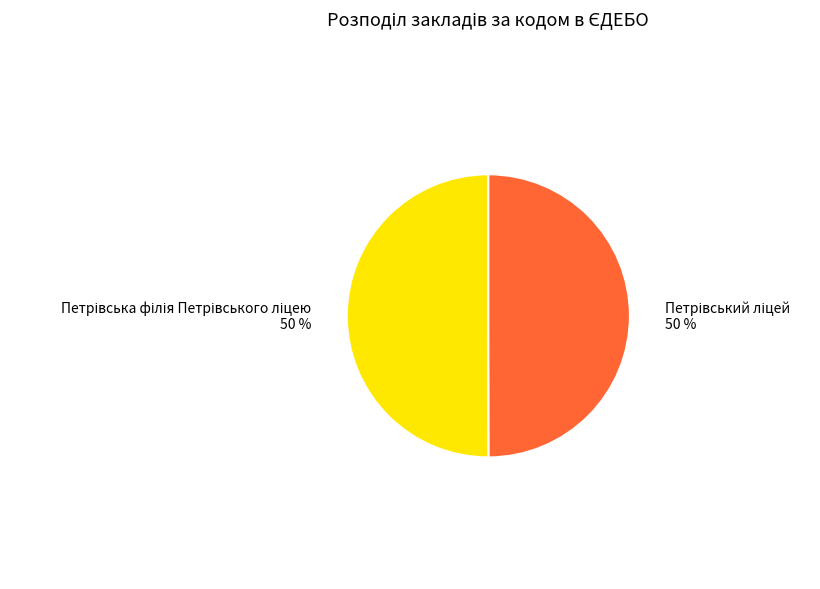

To the nearest percent, what is the average slice percentage?

50%